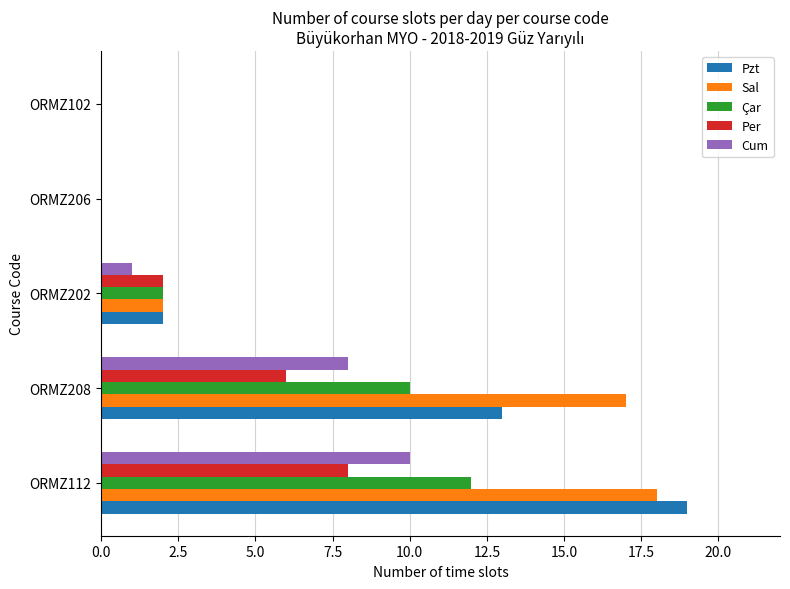

Between ORMZ112 and ORMZ202, which series saw the biggest shift?

Pzt